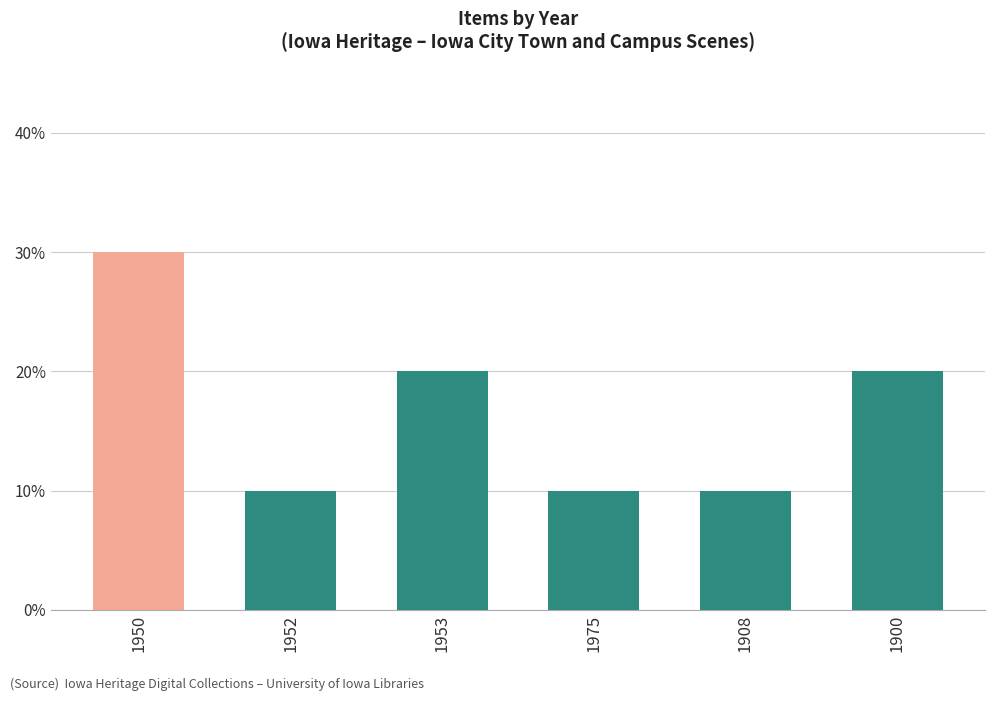

How many distinct data groups are displayed?

1